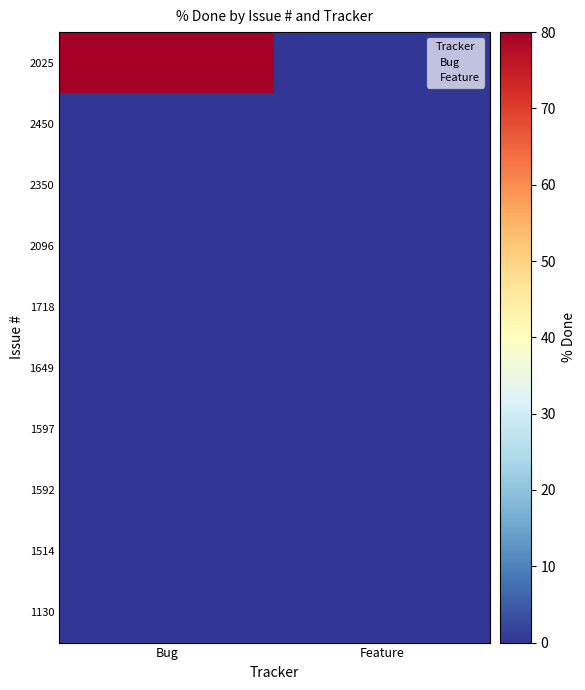

Rank the series at Bug from lowest to highest value.

2450, 2350, 2096, 1718, 1649, 1597, 1592, 1514, 1130, 2025